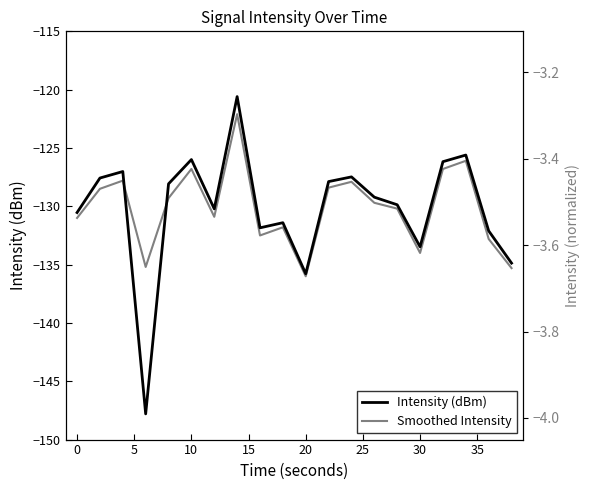

Rank the series by their average value, from lowest to highest.

Intensity (dBm), Smoothed Intensity